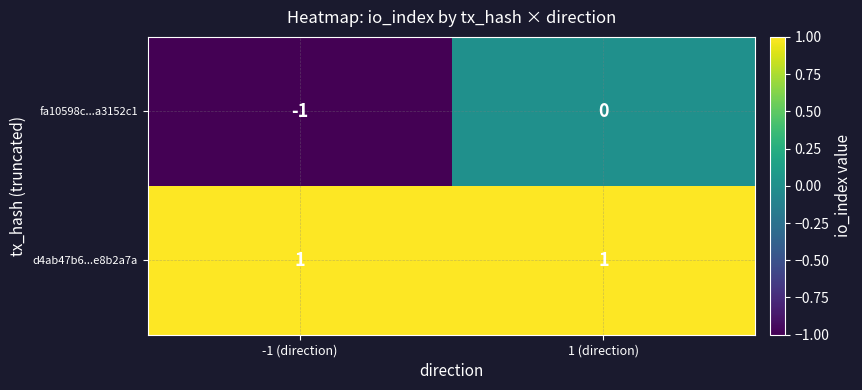

What is the difference between the highest and lowest values at 1 (direction)?

1